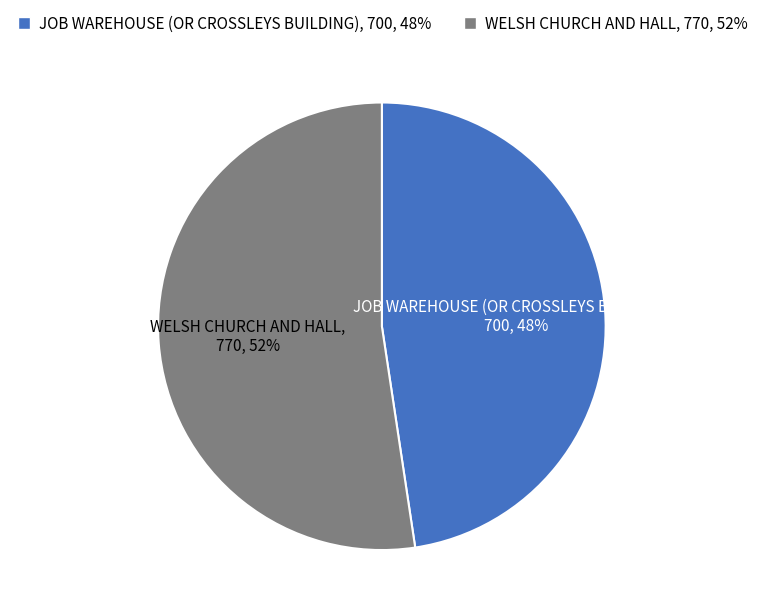

Rank the categories by value from lowest to highest.

JOB WAREHOUSE (OR CROSSLEYS BUILDING), WELSH CHURCH AND HALL